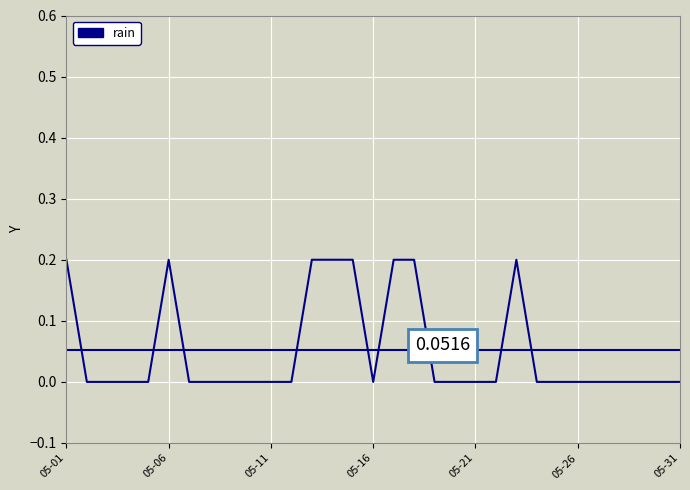

Does the chart have visible grid lines?

Yes